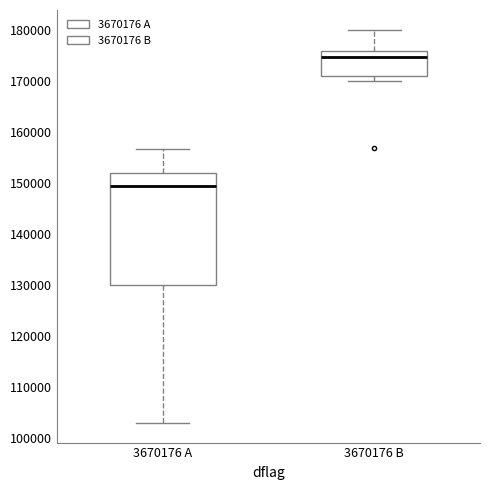

Where is the upper edge of the box for 3670176 B on the y-axis? The values are not printed on the chart, so give them approximately, as read against the axis.

176000